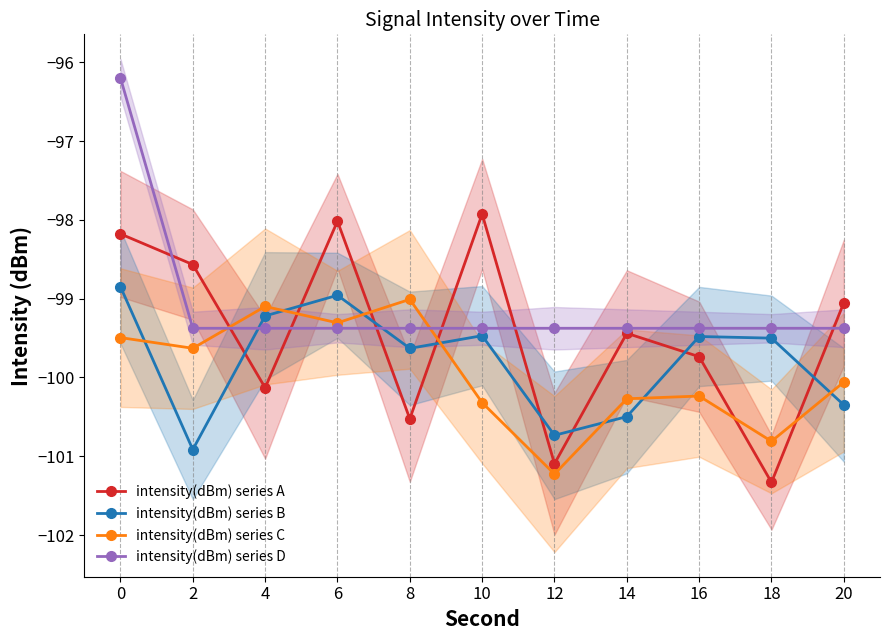

At which label is intensity(dBm) series B closest to -99?

6